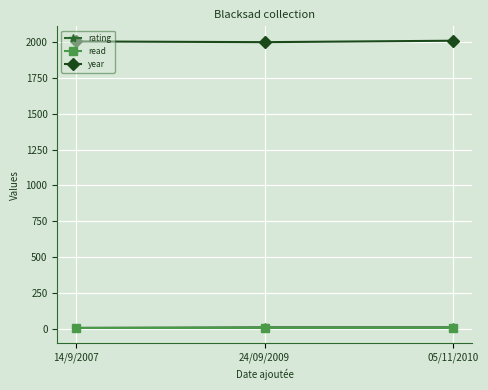

The read series shows 1 at 05/11/2010. True or false?

True